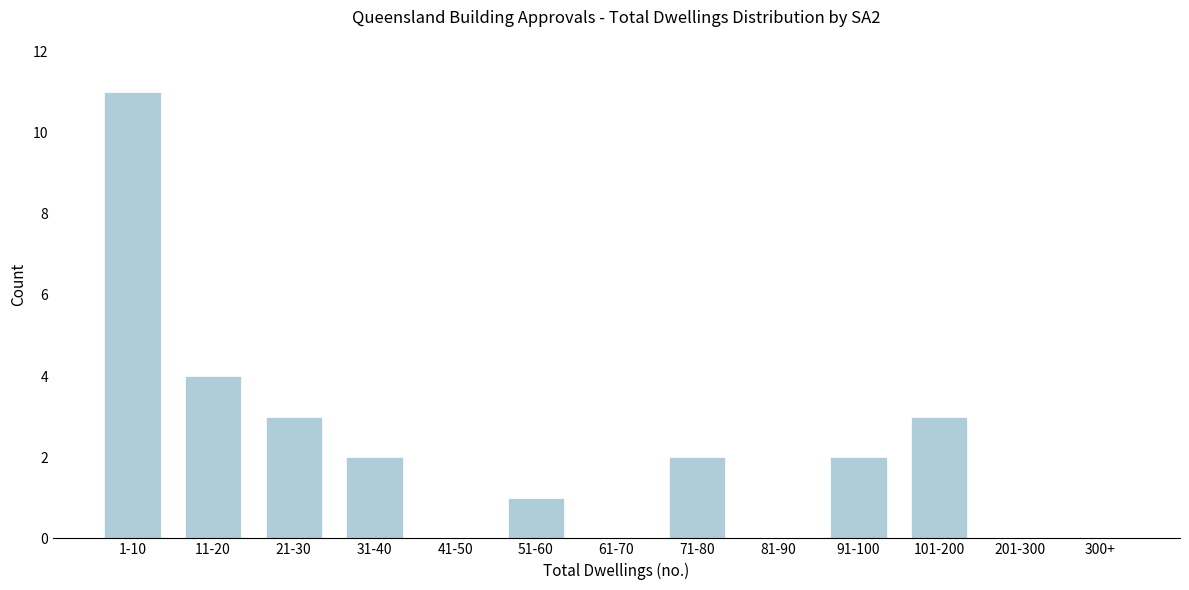

Reading right to left, transcribe all the data shown in this chart.

300+=0	201-300=0	101-200=3	91-100=2	81-90=0	71-80=2	61-70=0	51-60=1	41-50=0	31-40=2	21-30=3	11-20=4	1-10=11